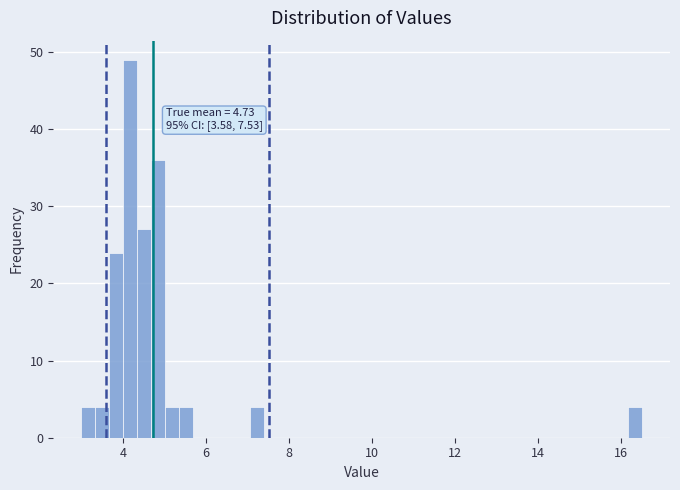

Around what value on the x-axis is the tallest bar? Give the approximate position of its centre, as read against the axis.

4.2